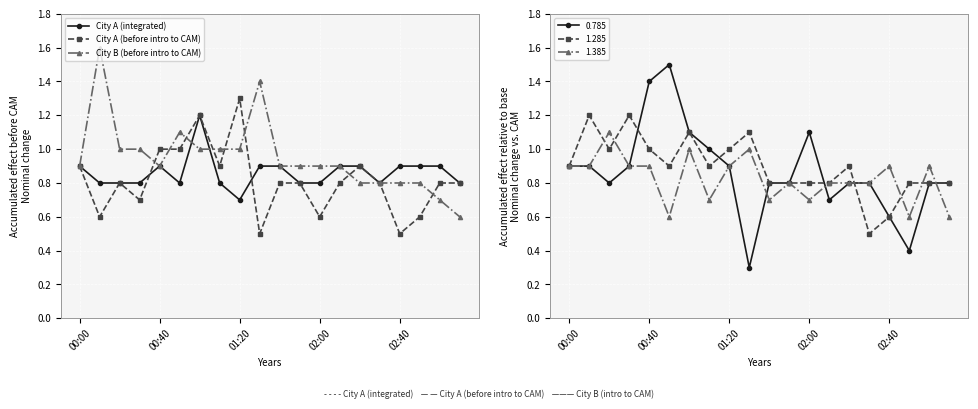

What position from the left is 01:30?

10